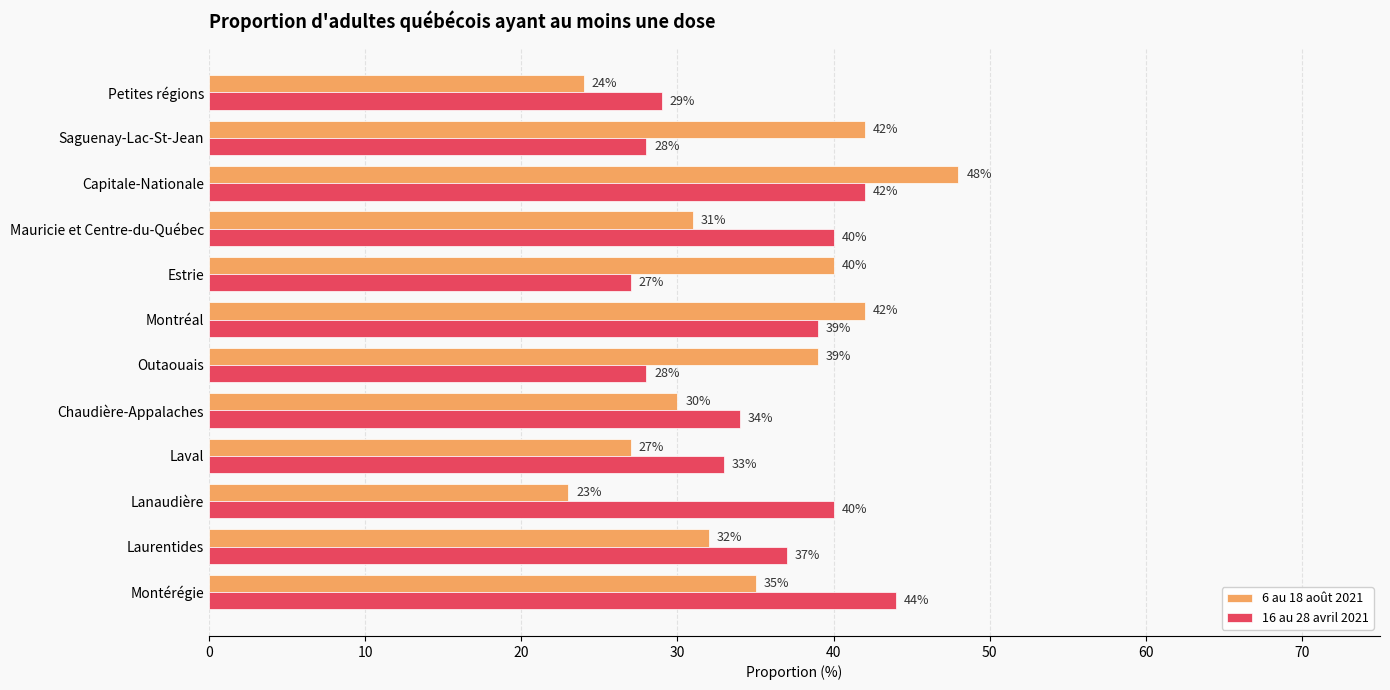

What is the difference between the 6 au 18 août 2021 values at Capitale-Nationale and Montérégie?

13